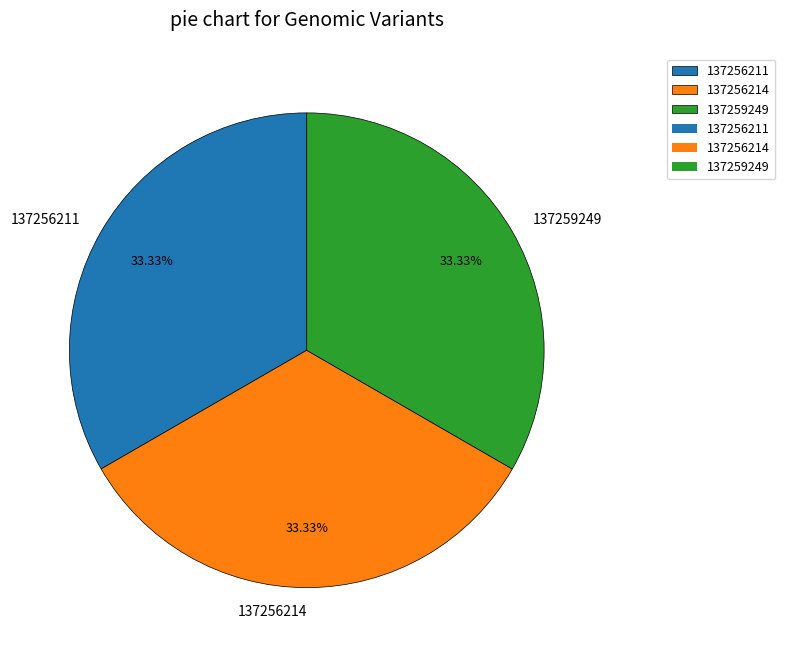

What is the total percentage of 137256214 and 137256211?

66.7%